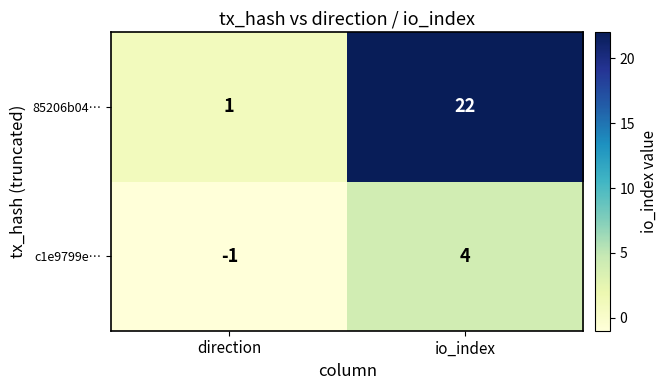

Reading left to right, transcribe all the data shown in this chart.

85206b04…: direction=1	io_index=22
c1e9799e…: direction=-1	io_index=4